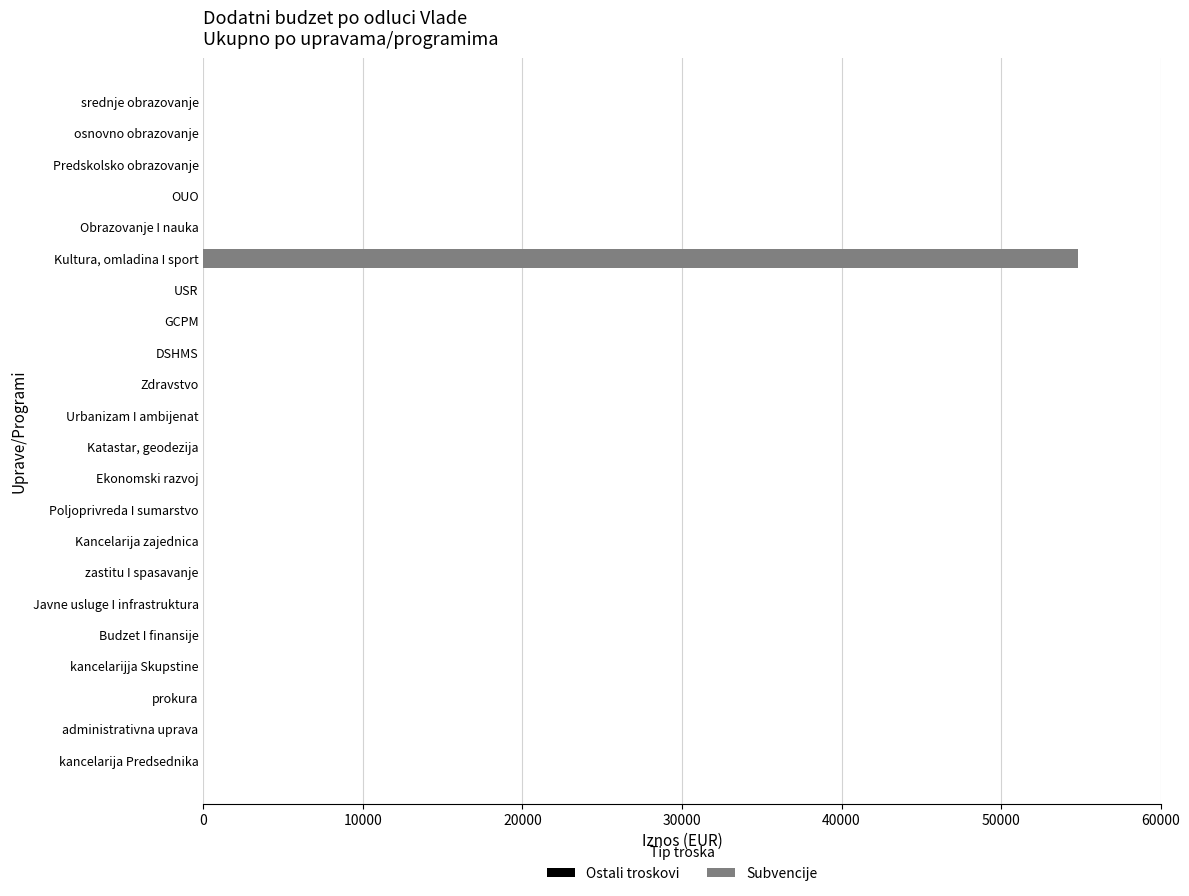

What is the sum of the values at srednje obrazovanje and Kultura, omladina I sport?

54850